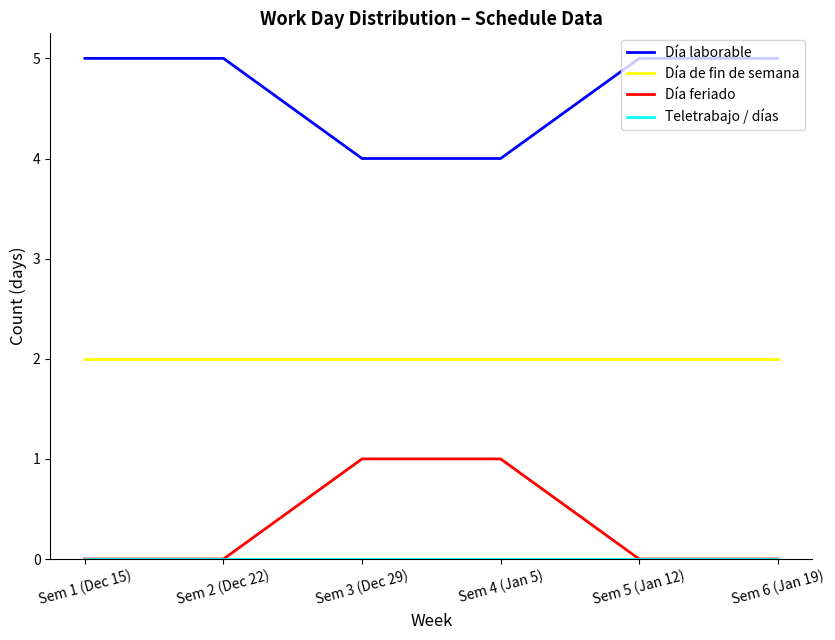

How many categories are shown in the chart?

6